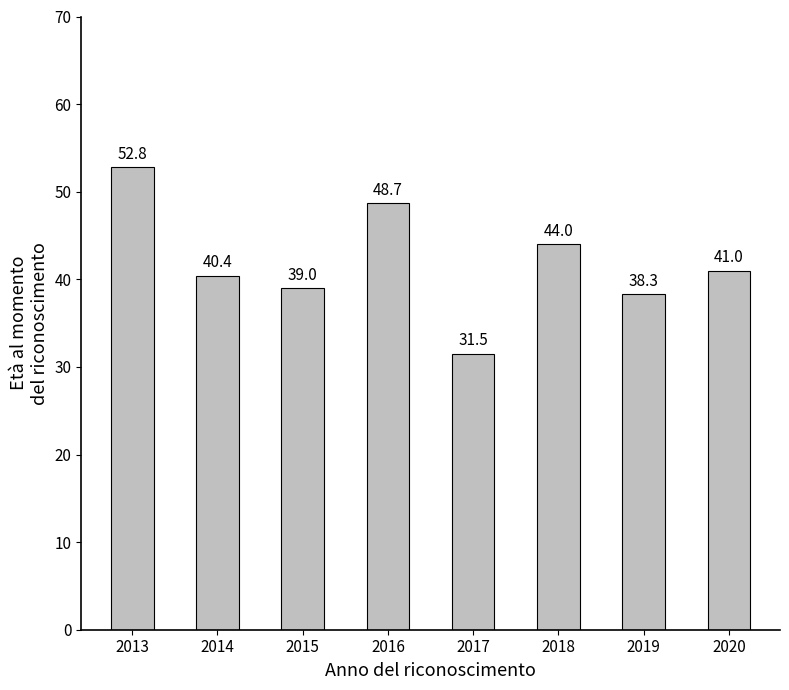

Reading right to left, transcribe all the data shown in this chart.

2020=41.0	2019=38.3	2018=44.0	2017=31.5	2016=48.7	2015=39.0	2014=40.4	2013=52.8